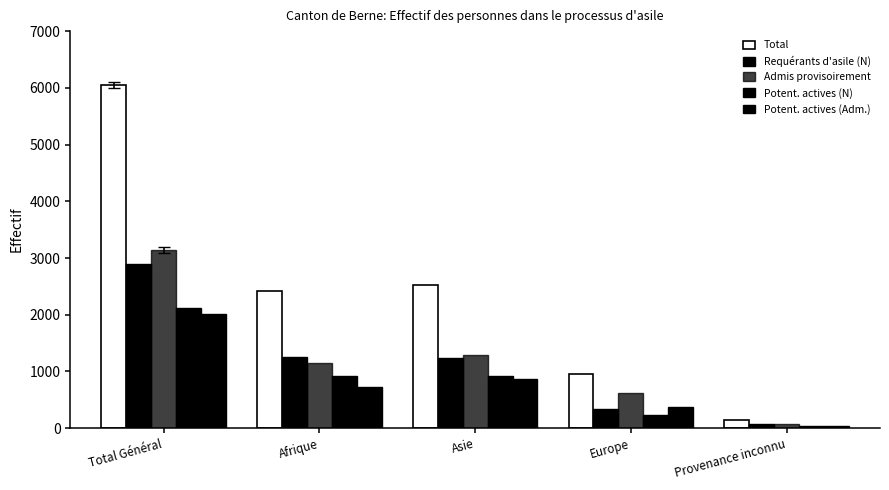

At Total Général, list the series in order from smallest to largest.

Potent. actives (Adm.), Potent. actives (N), Requérants d'asile (N), Admis provisoirement, Total